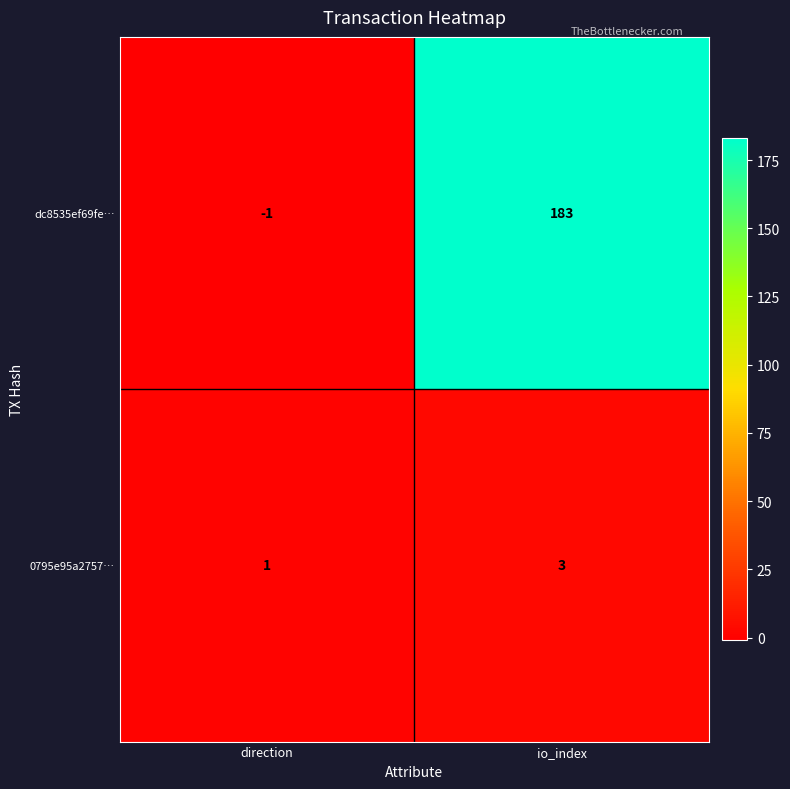

What is the sum of all 0795e95a2757… values?

4